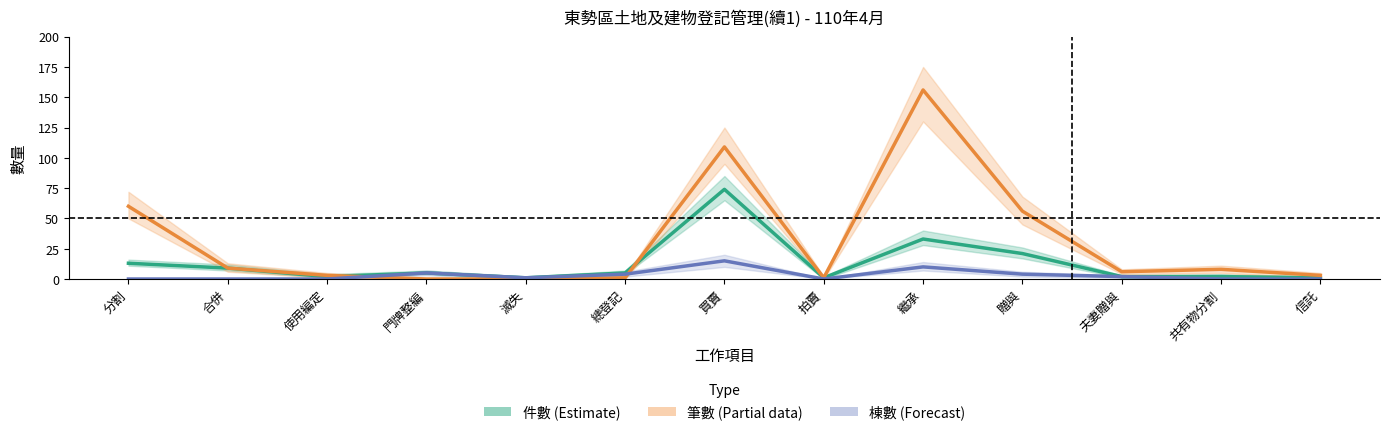

What position from the left is 贈與?

10